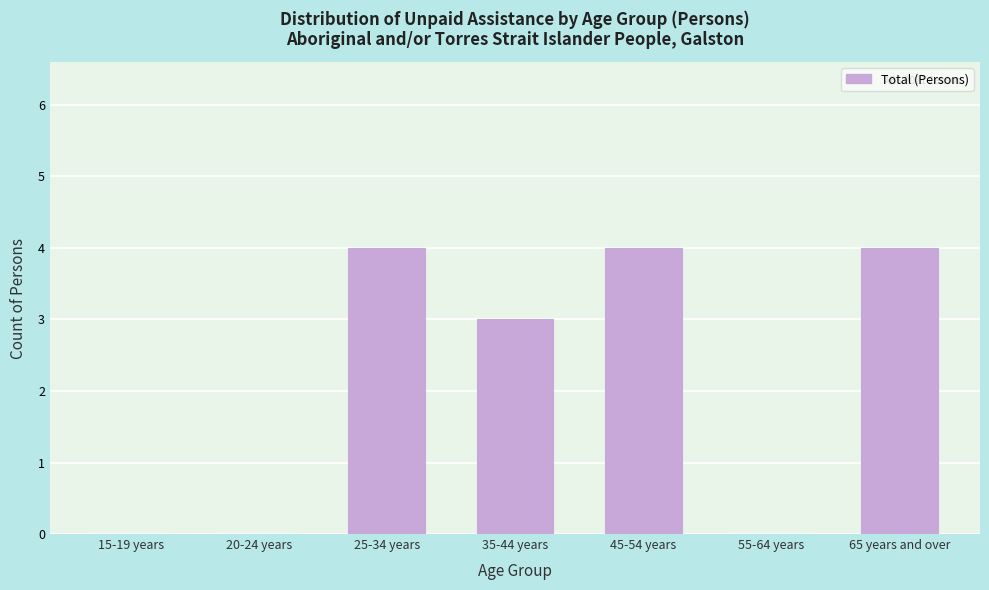

Reading left to right, list all the values displayed in this chart.

15-19 years=0	20-24 years=0	25-34 years=4	35-44 years=3	45-54 years=4	55-64 years=0	65 years and over=4